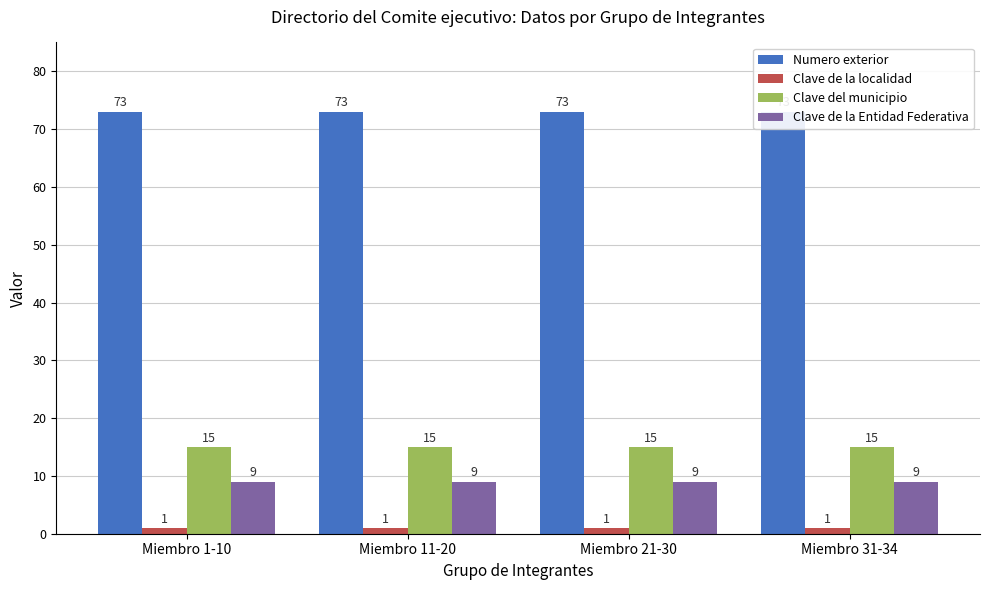

What are all the series names shown in the legend?

Numero exterior, Clave de la localidad, Clave del municipio, Clave de la Entidad Federativa